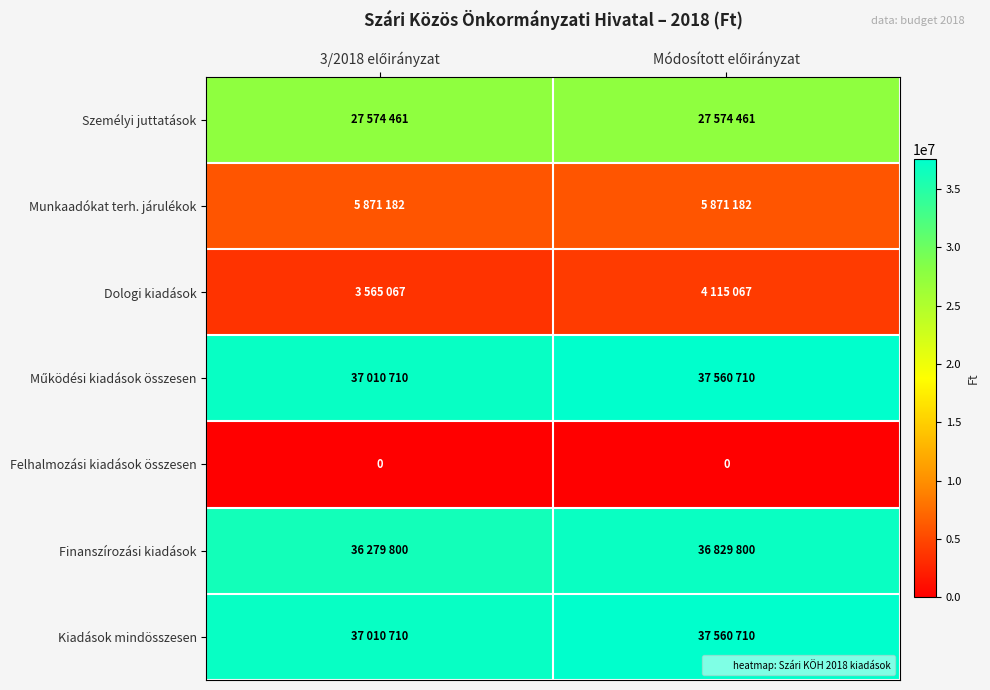

True or false: Működési kiadások összesen has a value of 56921887 at Módosított előirányzat.

False